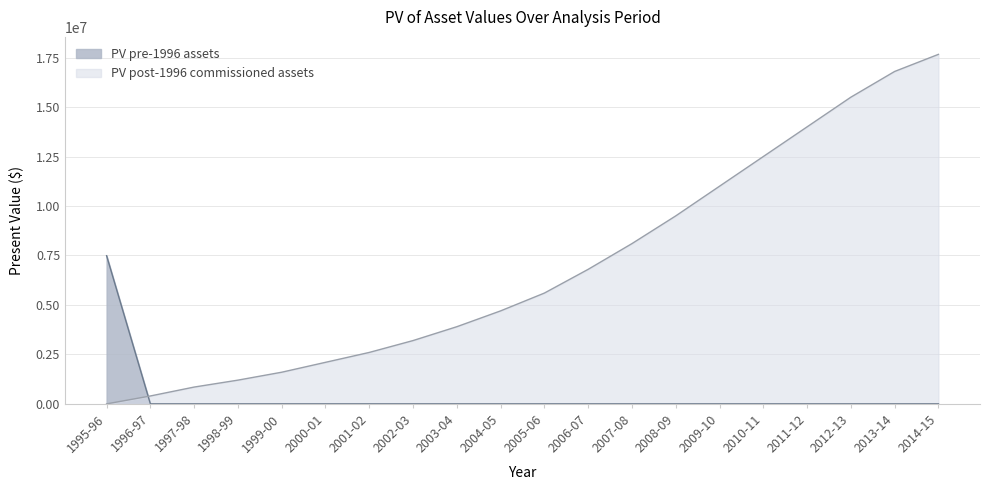

True or false: PV post-1996 commissioned assets has a value of 16800000.0 at 2013-14.

True